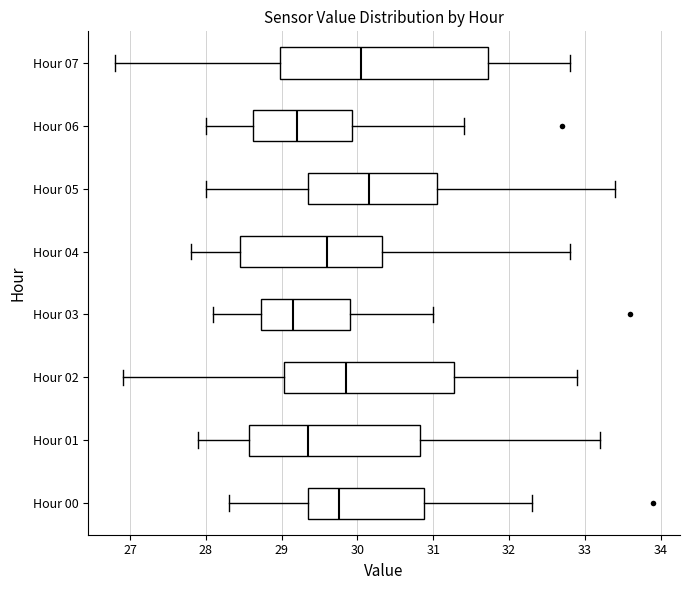

Reading bottom to top, transcribe this box plot: for each box, give where its median line is, the range the box spans, and where its two whiskers end, as read against the x-axis. The values are not printed on the chart, so give them approximately, as read against the axis.

Hour 00: median 29.8, box 29.4 to 30.9, whiskers 28.3 to 32.3
Hour 01: median 29.4, box 28.6 to 30.8, whiskers 27.9 to 33.2
Hour 02: median 29.9, box 29.0 to 31.3, whiskers 26.9 to 32.9
Hour 03: median 29.2, box 28.7 to 29.9, whiskers 28.1 to 31.0
Hour 04: median 29.6, box 28.5 to 30.3, whiskers 27.8 to 32.8
Hour 05: median 30.2, box 29.4 to 31.1, whiskers 28.0 to 33.4
Hour 06: median 29.2, box 28.6 to 29.9, whiskers 28.0 to 31.4
Hour 07: median 30.1, box 29.0 to 31.7, whiskers 26.8 to 32.8